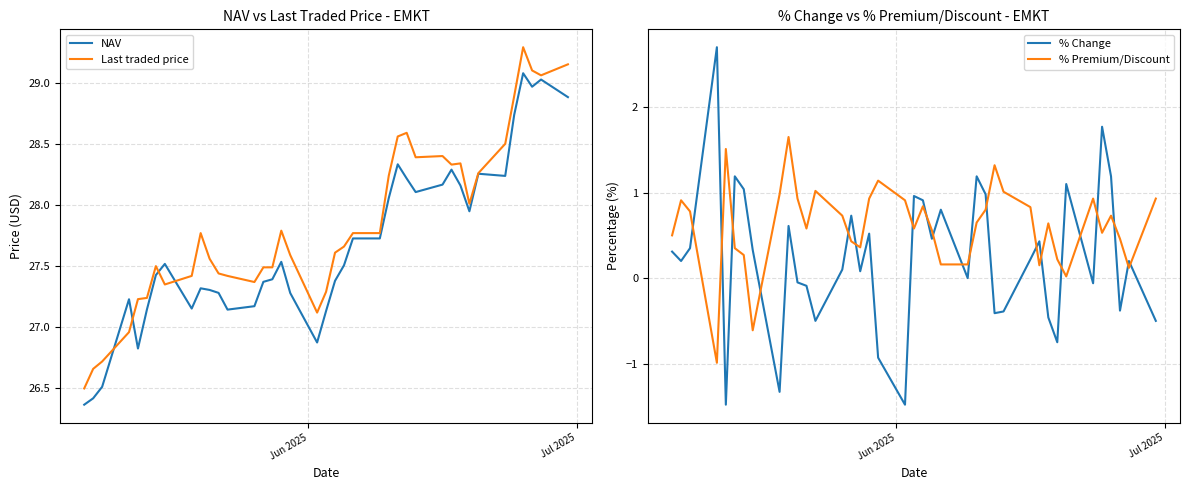

True or false: % Change and % Premium/Discount cross at least once.

True